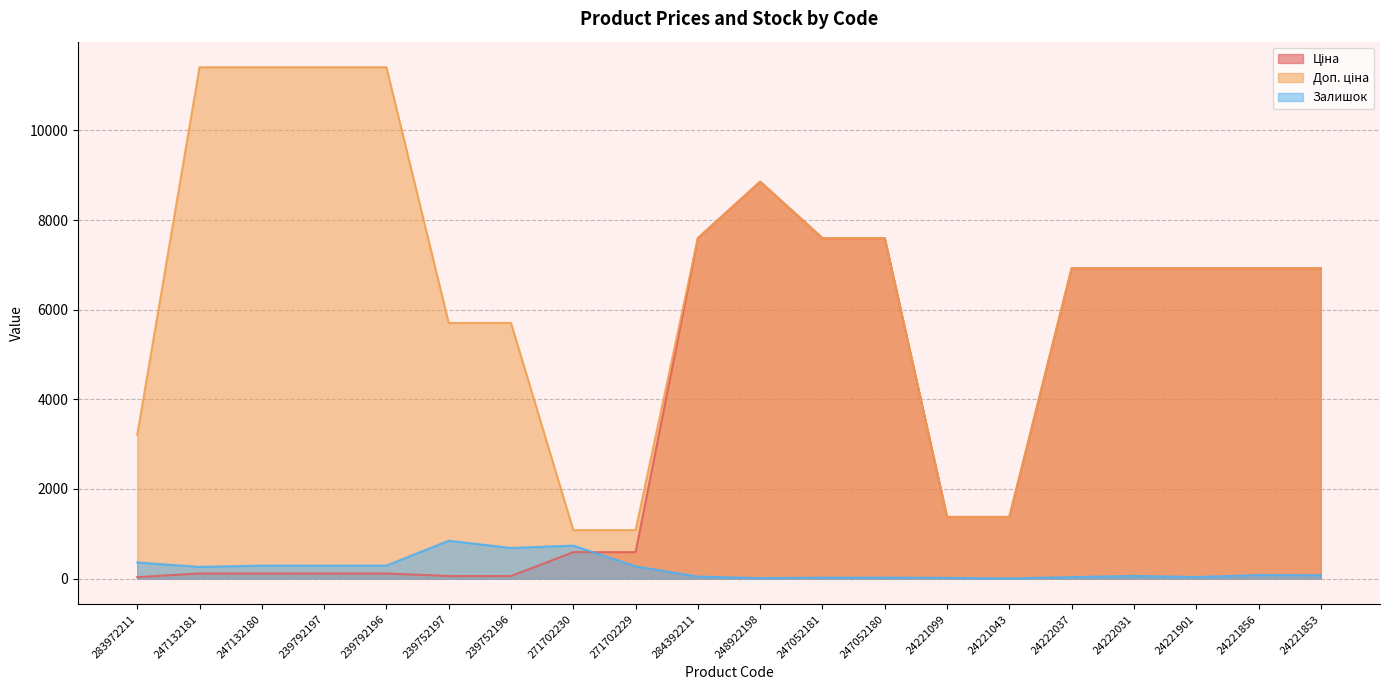

In Ціна, how many points are higher than both neighbors (excluding endpoints)?

1